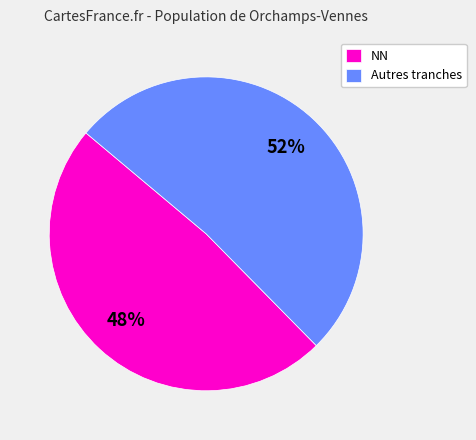

Rank the categories by value from lowest to highest.

NN, Autres tranches